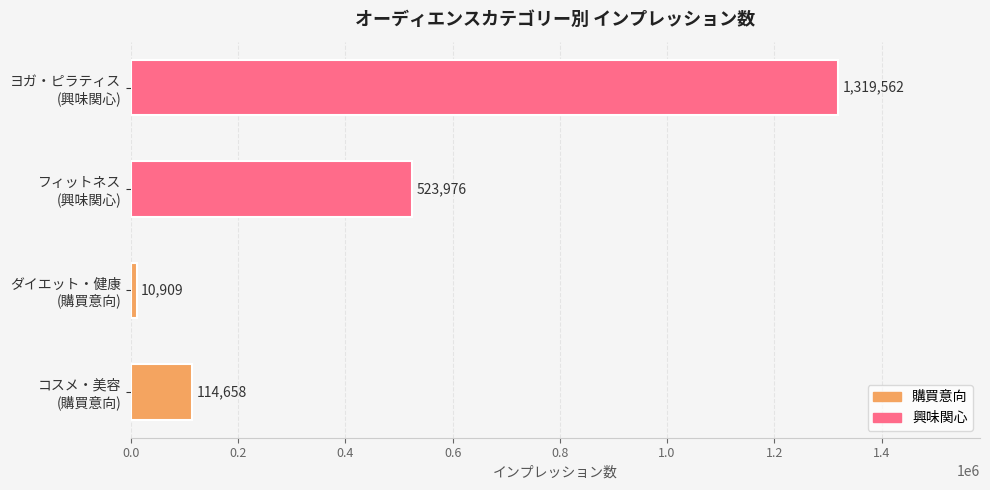

Reading bottom to top, list all the values displayed in this chart.

114658	10909	523976	1319562